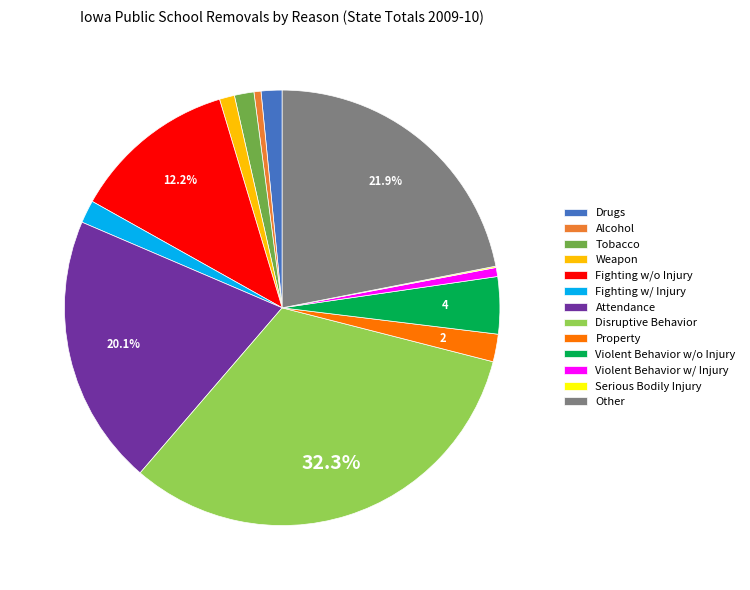

To the nearest percent, what is the difference between the largest and smallest slice percentages?

32%